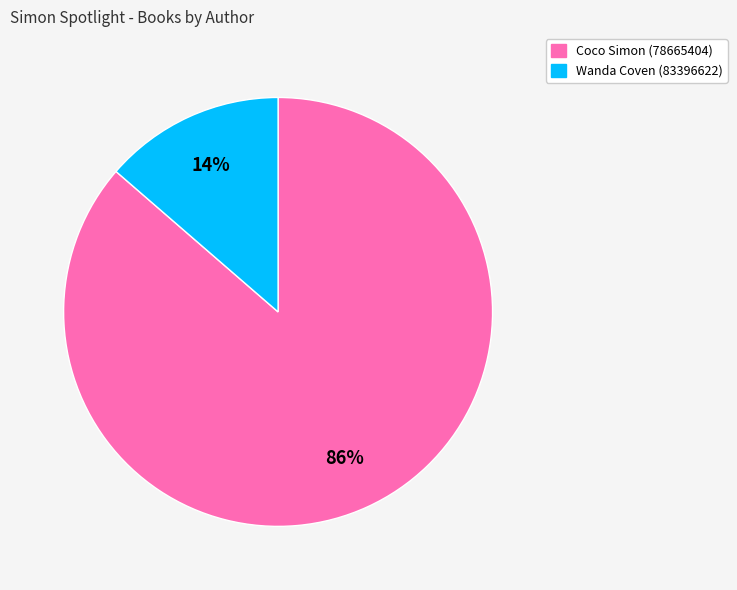

To the nearest percent, what portion does Coco Simon (78665404) represent?

86%